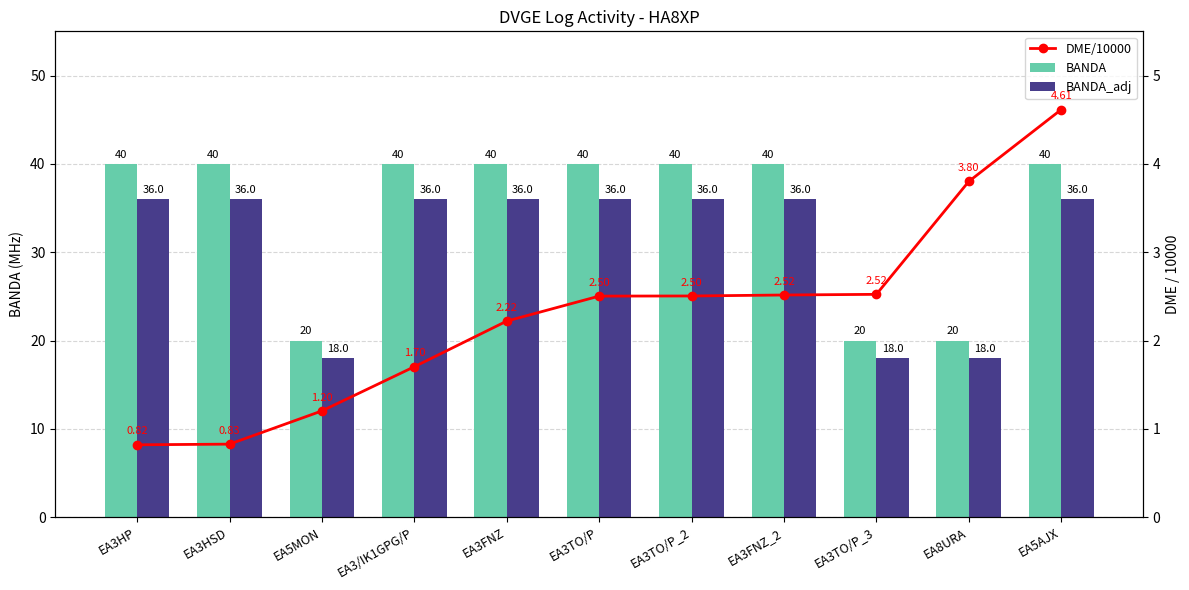

What is the spread (max minus min) of values at EA3FNZ_2?

37.5